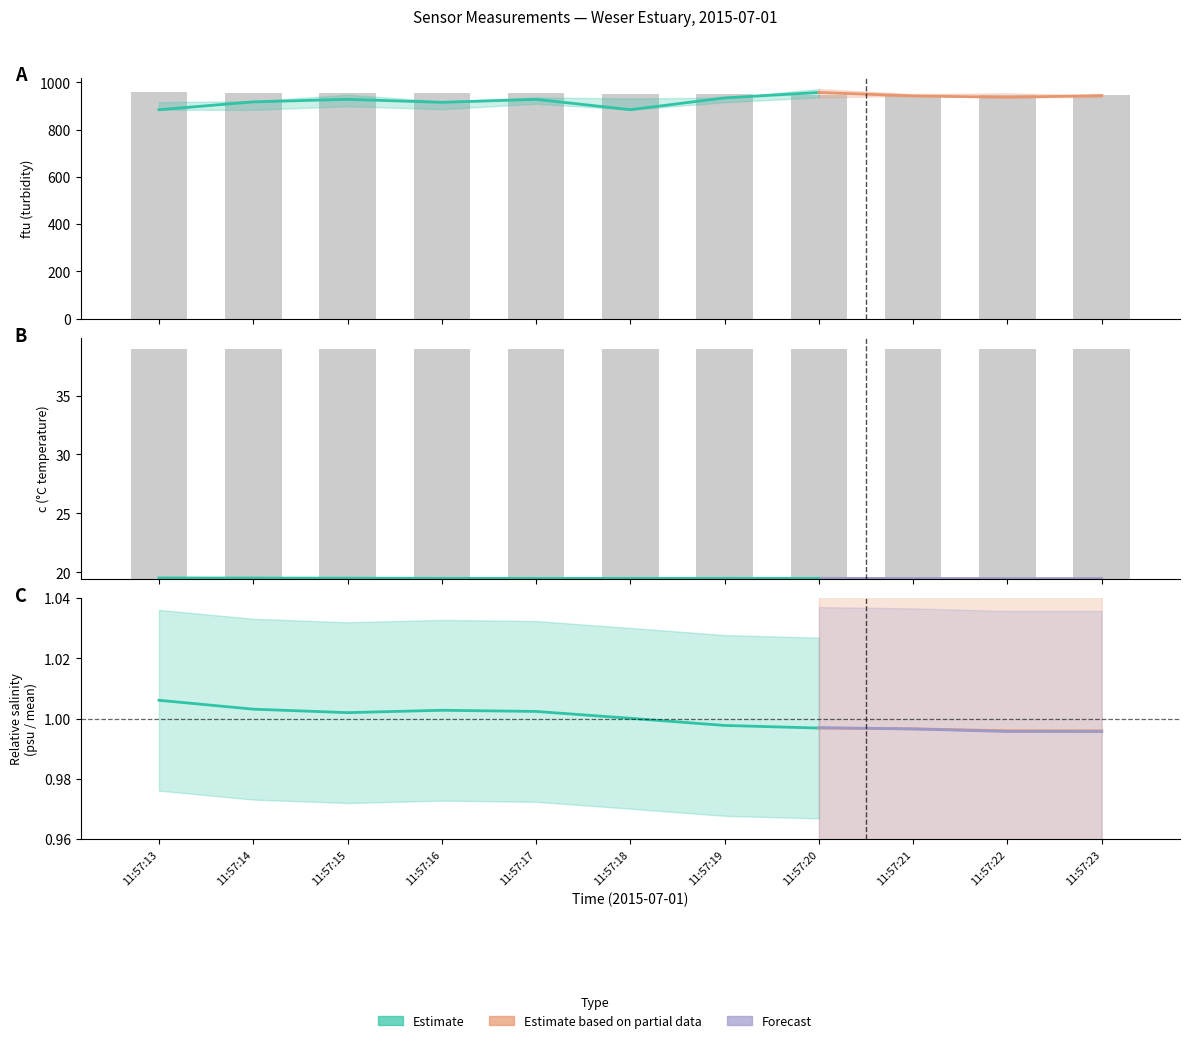

At which category is the sum across all series the highest?

11:57:20